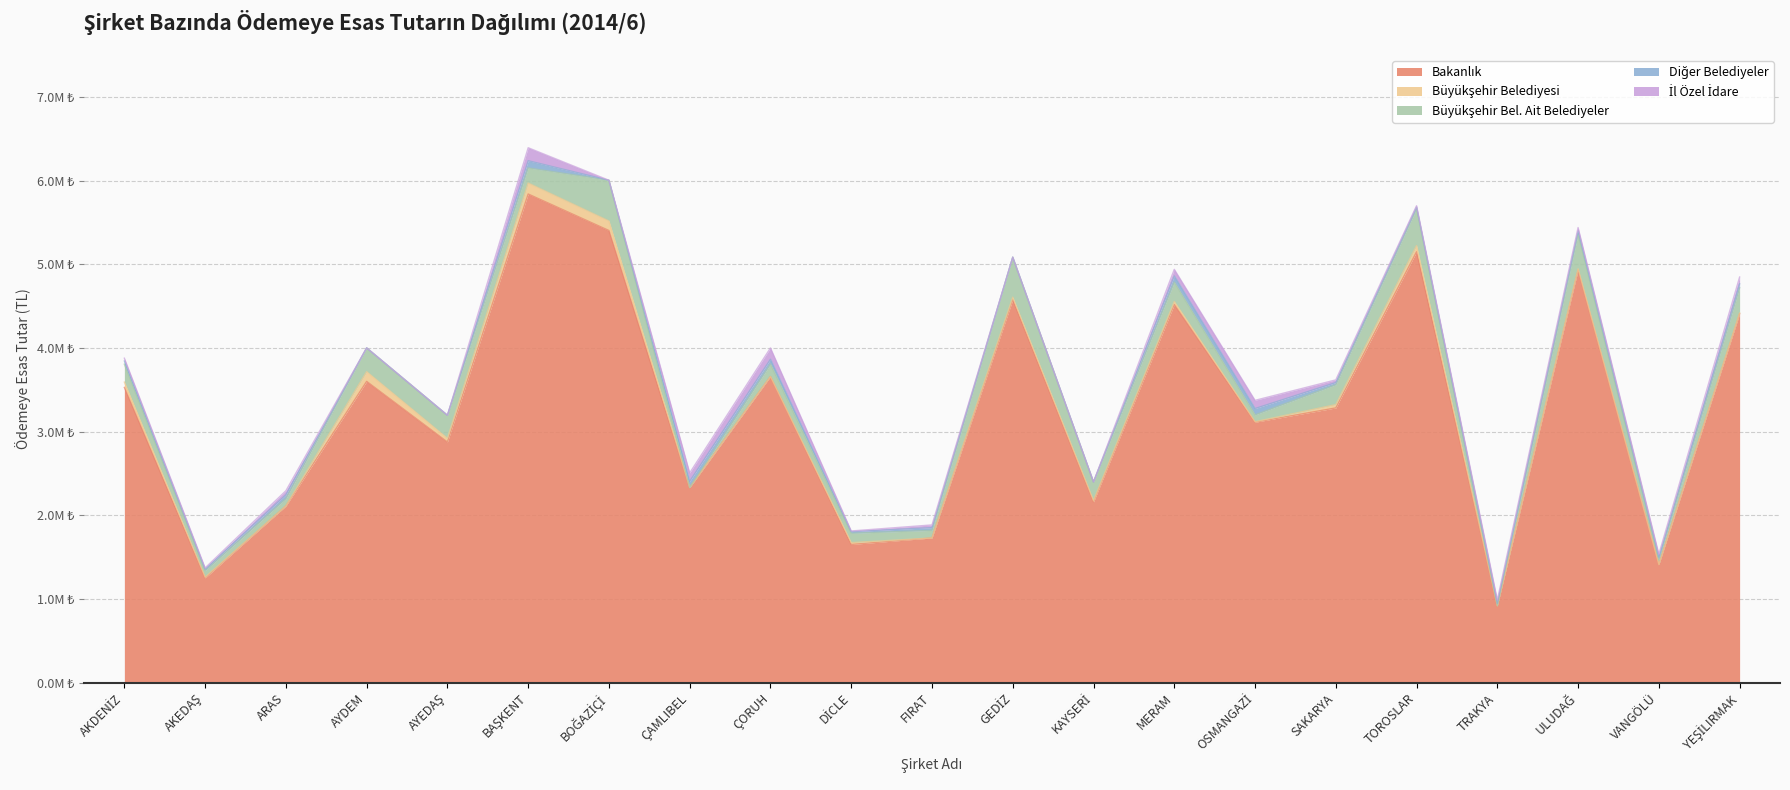

List the series in order of their peak value, lowest first.

Diğer Belediyeler, Büyükşehir Belediyesi, İl Özel İdare, Büyükşehir Bel. Ait Belediyeler, Bakanlık